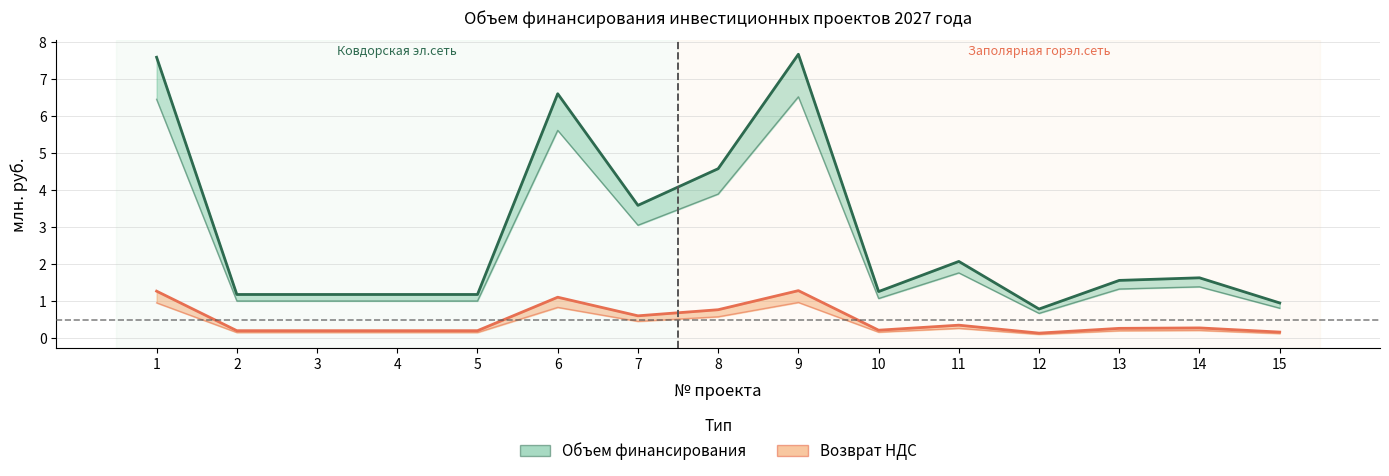

What is the difference between the highest and lowest values at 11?

1.7